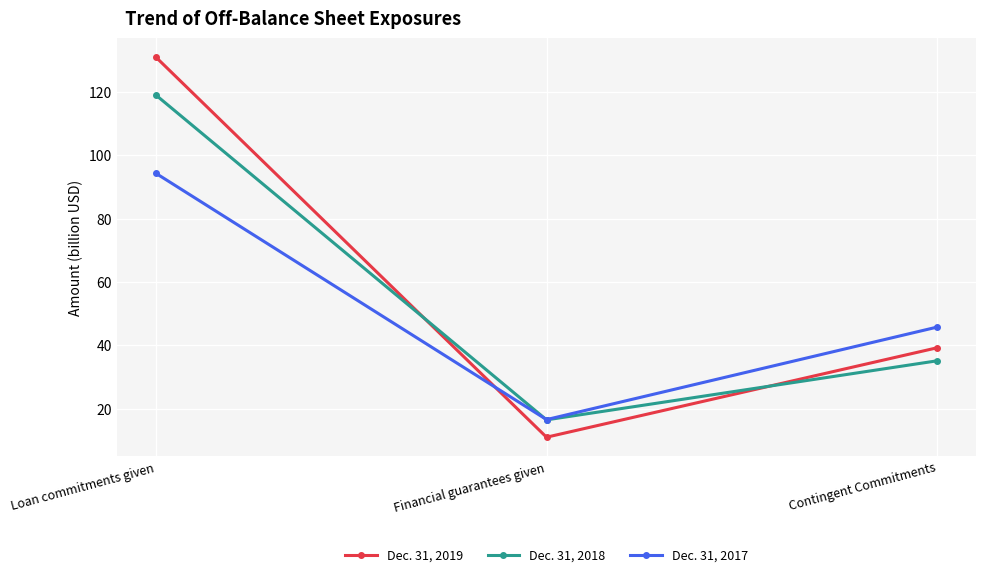

List the series in order of their overall mean, highest first.

Dec. 31, 2019, Dec. 31, 2018, Dec. 31, 2017